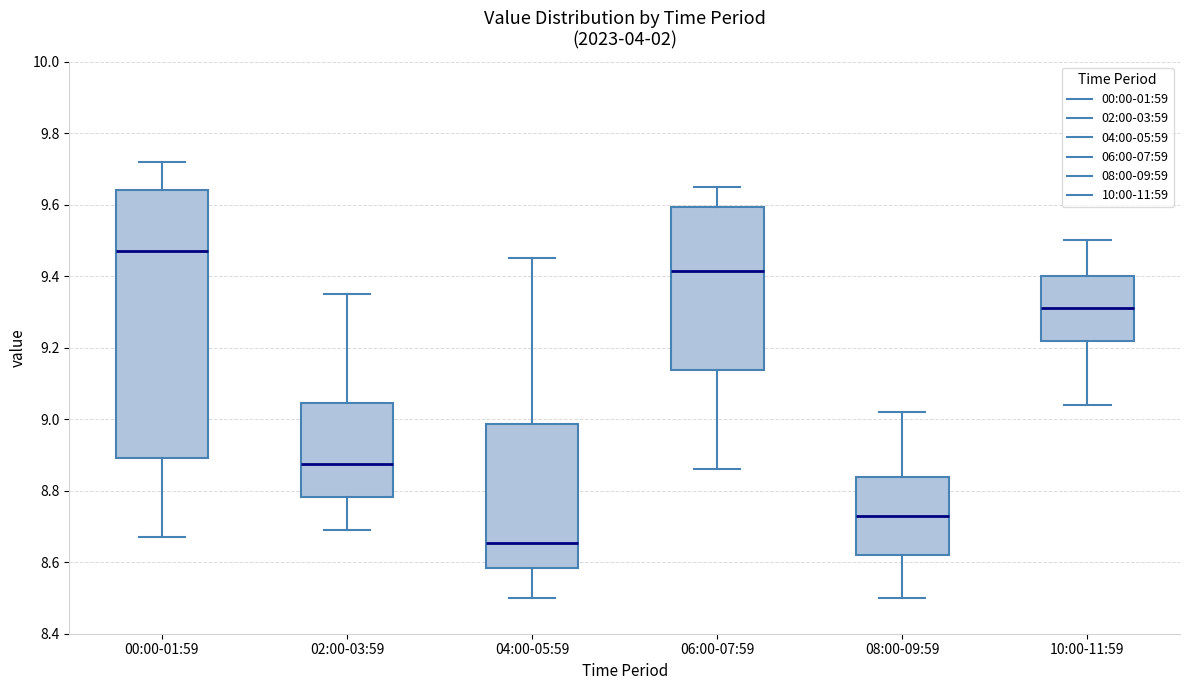

Where does the lower whisker of the box for 04:00-05:59 end on the y-axis? The values are not printed on the chart, so give them approximately, as read against the axis.

8.50